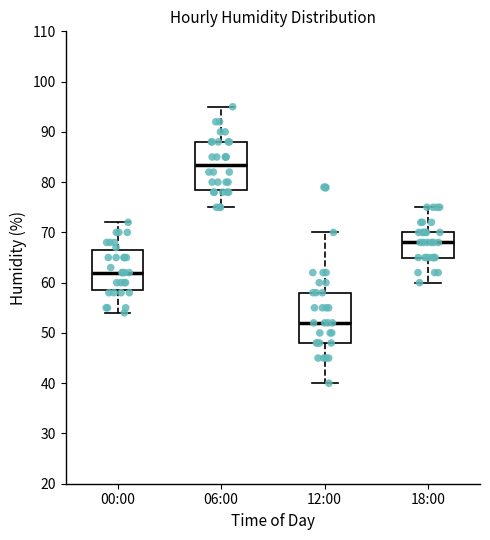

Which box's median line is the lowest?

12:00